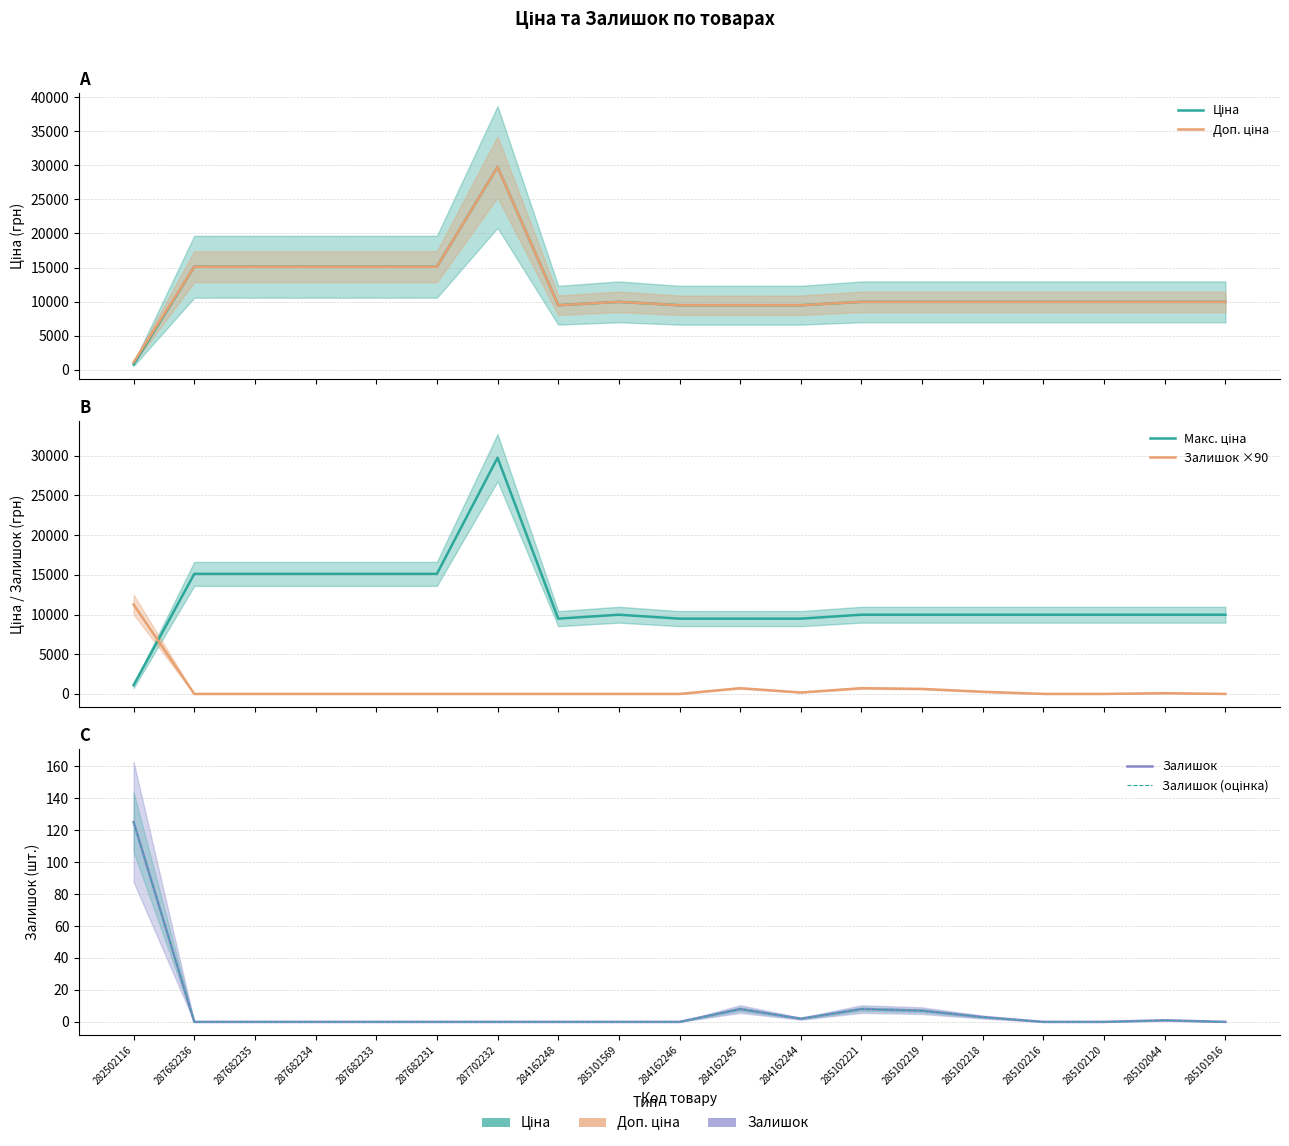

Is it true that Залишок equals -44.5 at 287682233?

False